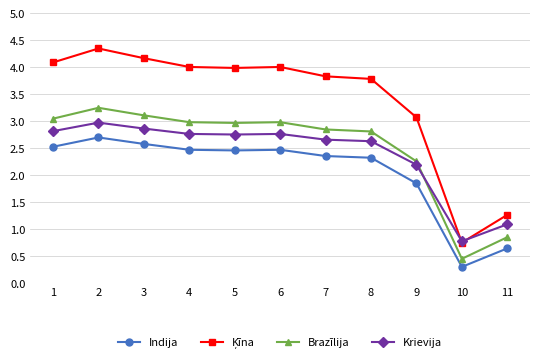

What is the value of the Indija point at the 1st from the left?

2.5